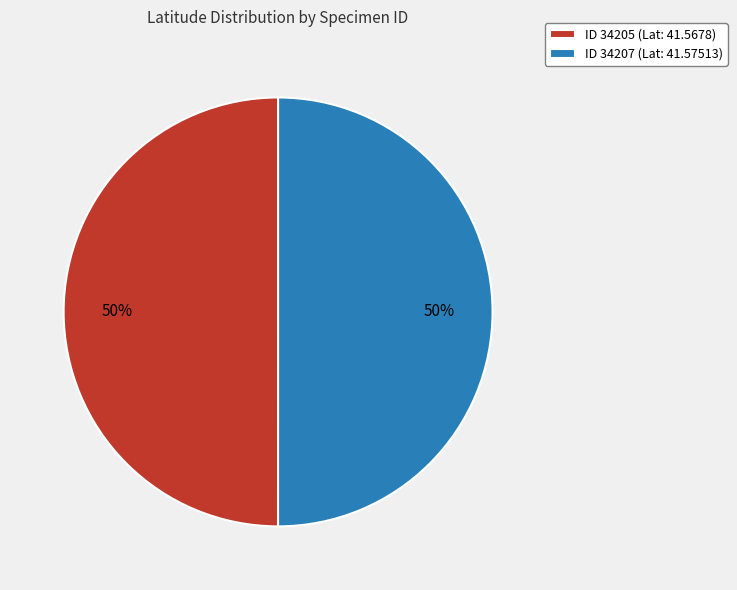

The ID 34205 (Lat: 41.5678) slice represents 63% of the pie. True or false?

False